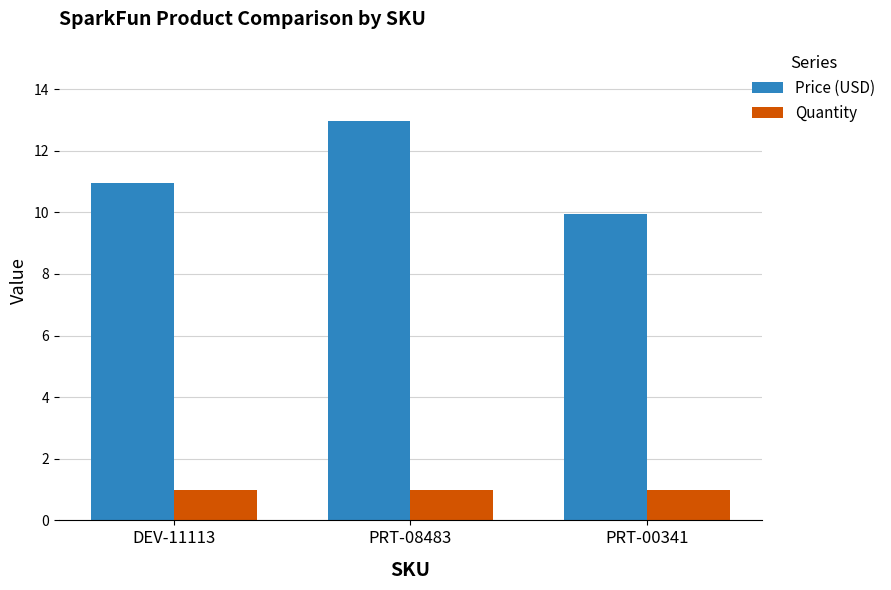

Is the value of Quantity at PRT-08483 greater than the value of Price (USD) at PRT-08483?

No